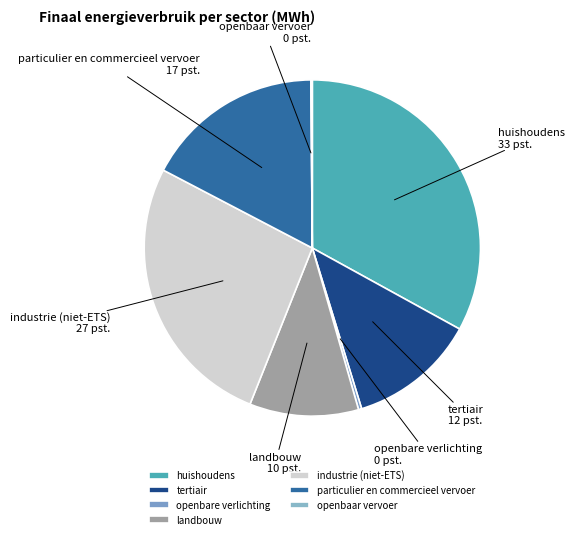

Is it true that openbare verlichting is 0% of the pie?

True